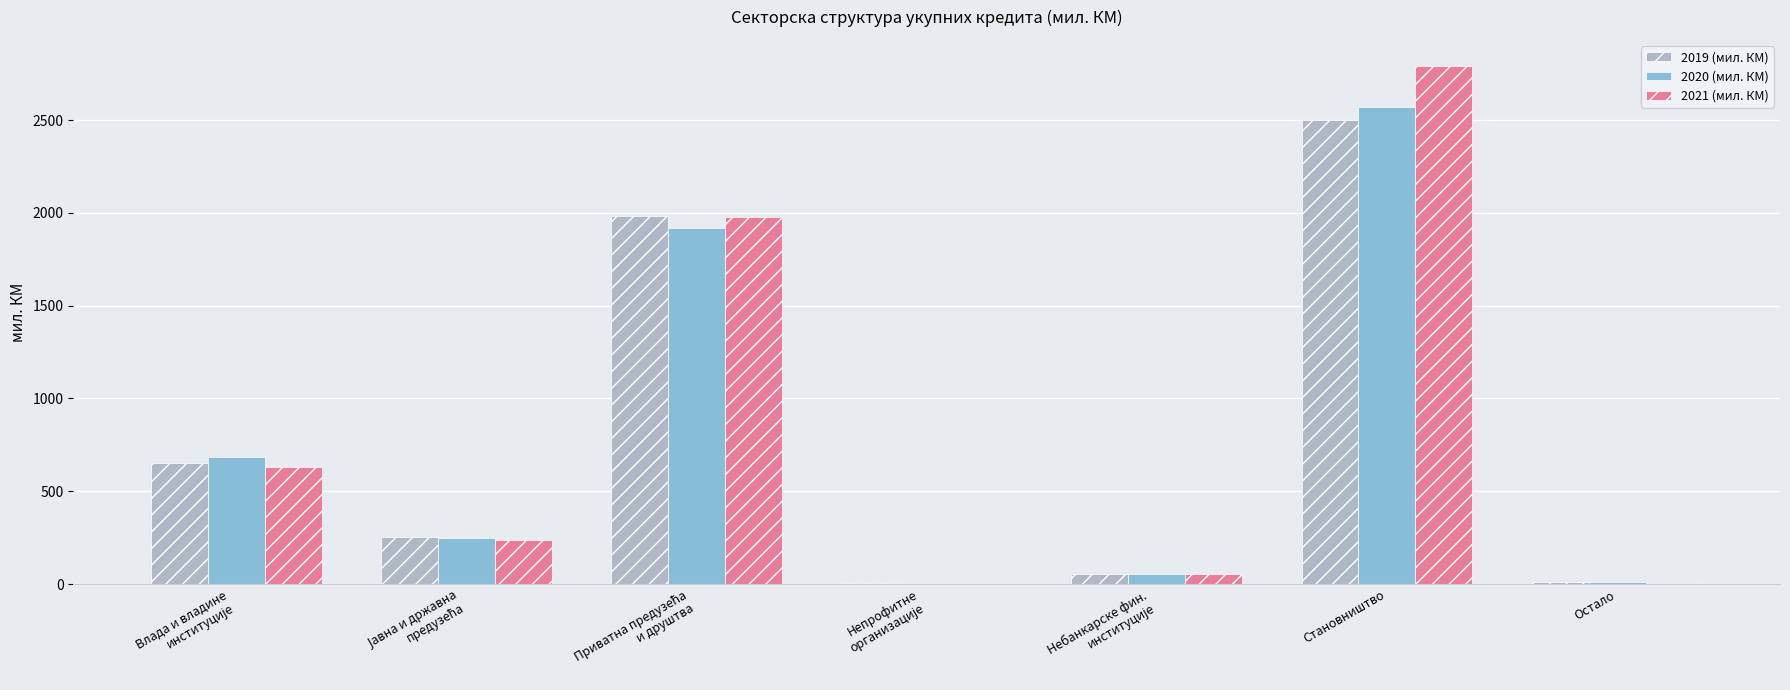

At which label does 2021 (мил. КМ) reach its peak?

Становништво